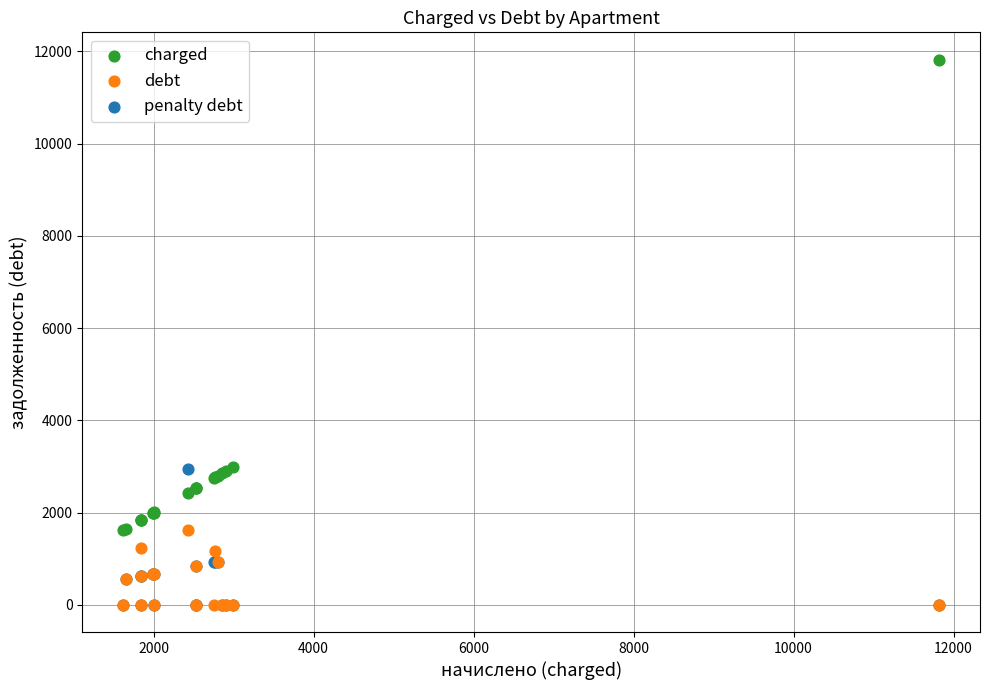

Which series contains the highest Y value?

charged